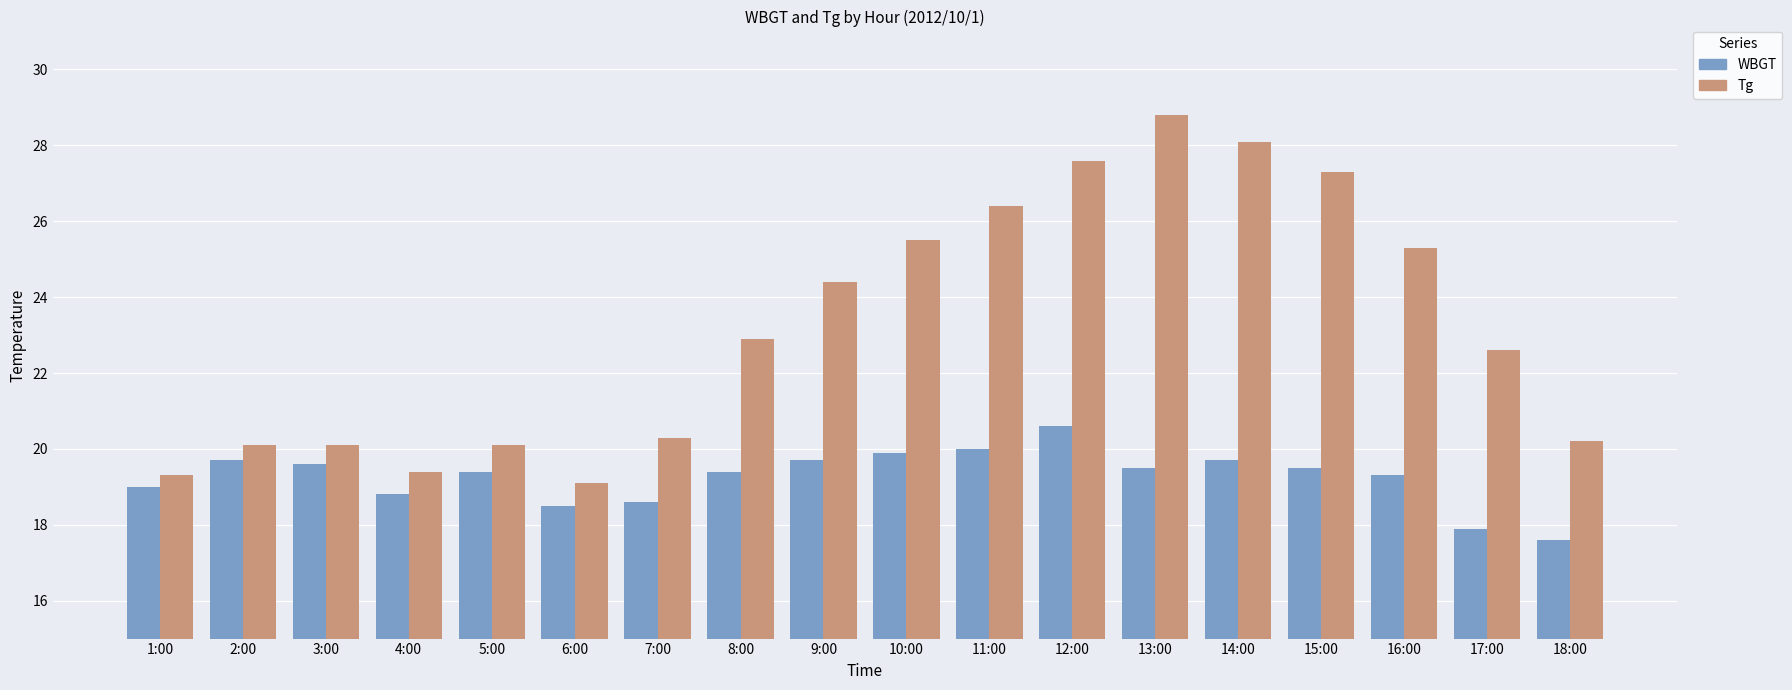

At which label does Tg reach its minimum?

6:00